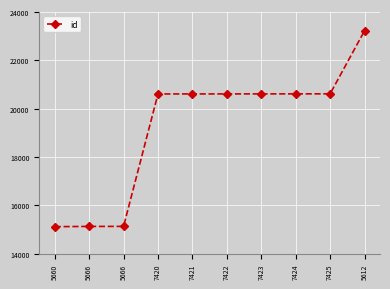

What is the change in value from 5660 to 7424?

+5492